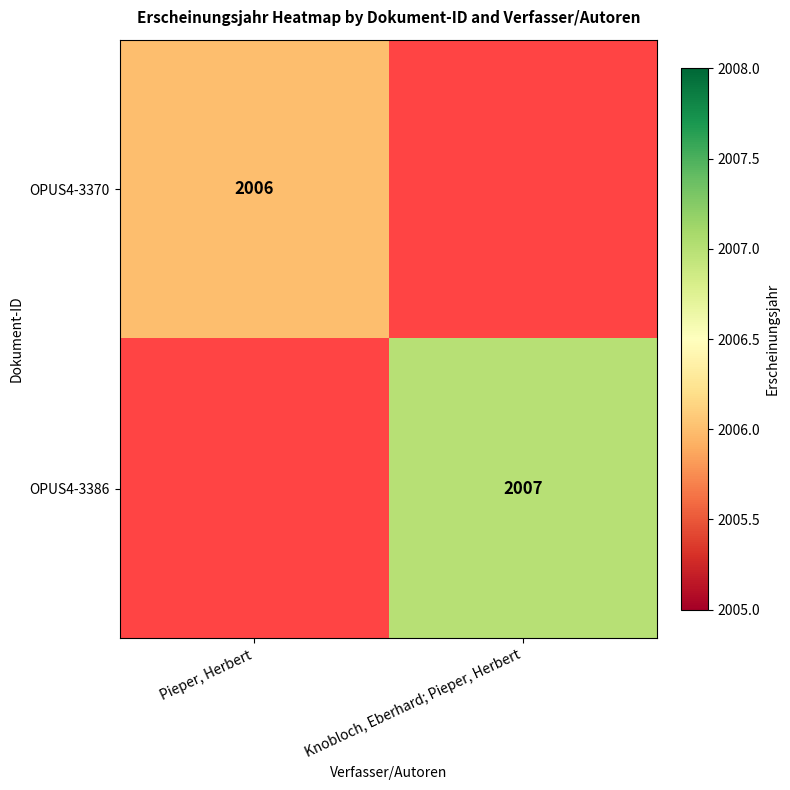

How many data points does each series have?

2